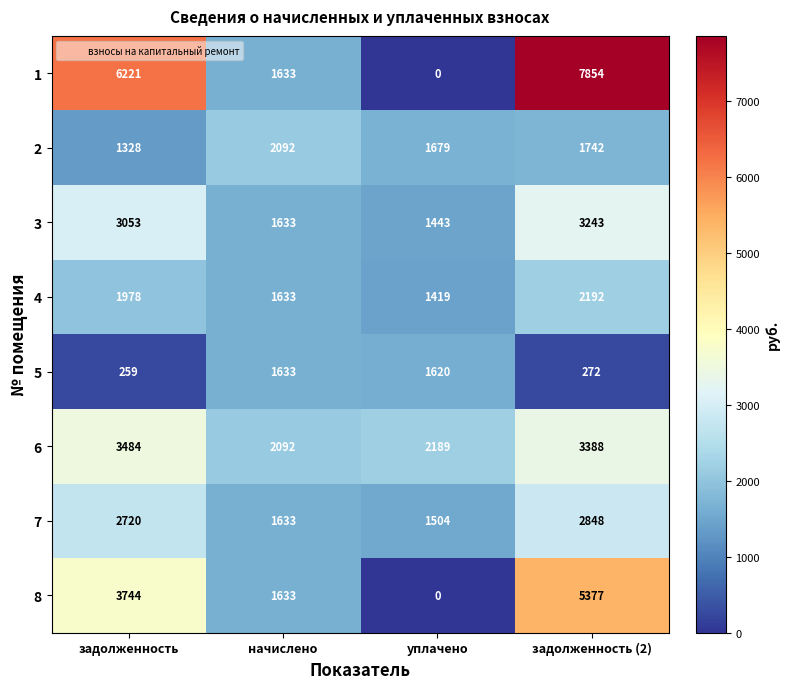

What value does the 4 series have at уплачено?

1419